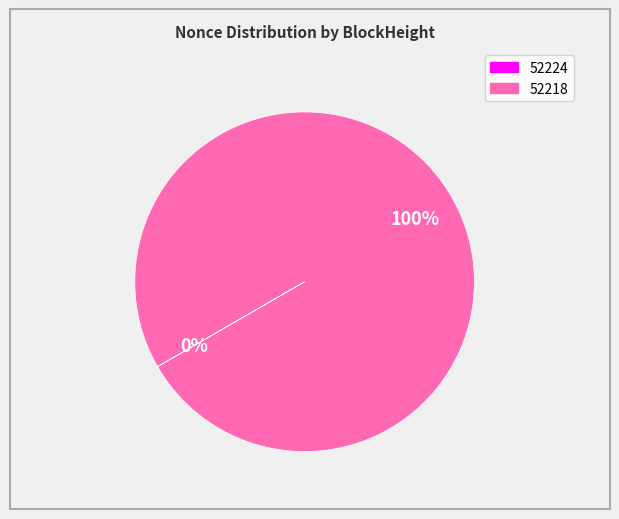

Is there any slice that represents more than half of the pie?

Yes